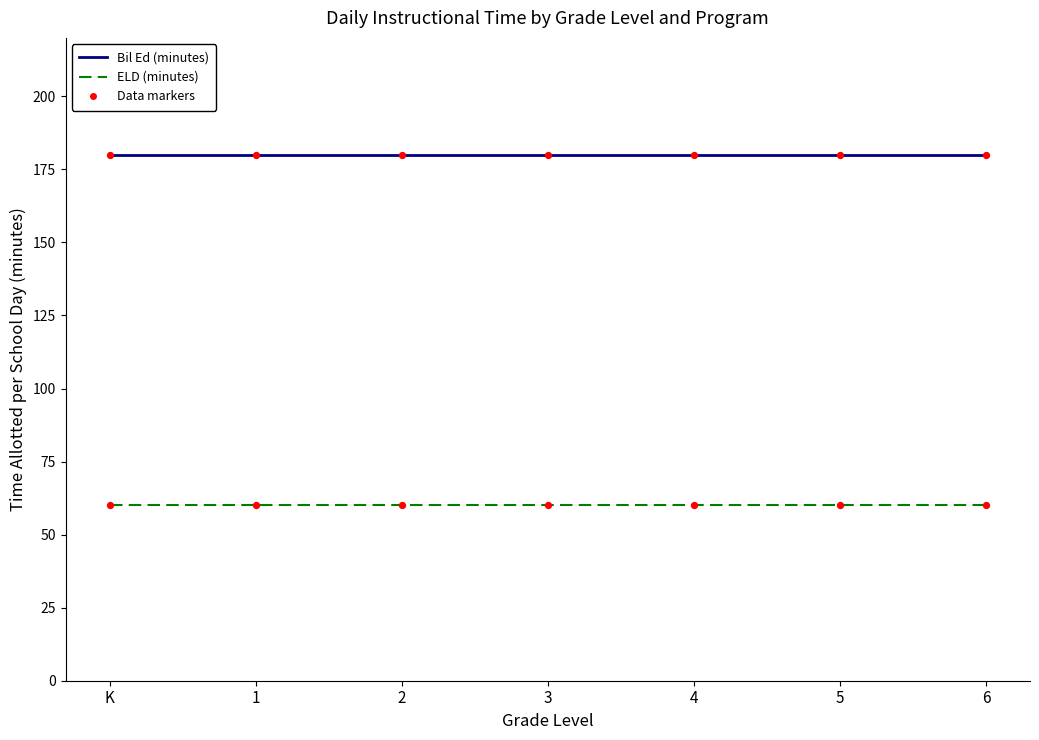

What is the spread (max minus min) of values at 1?

120